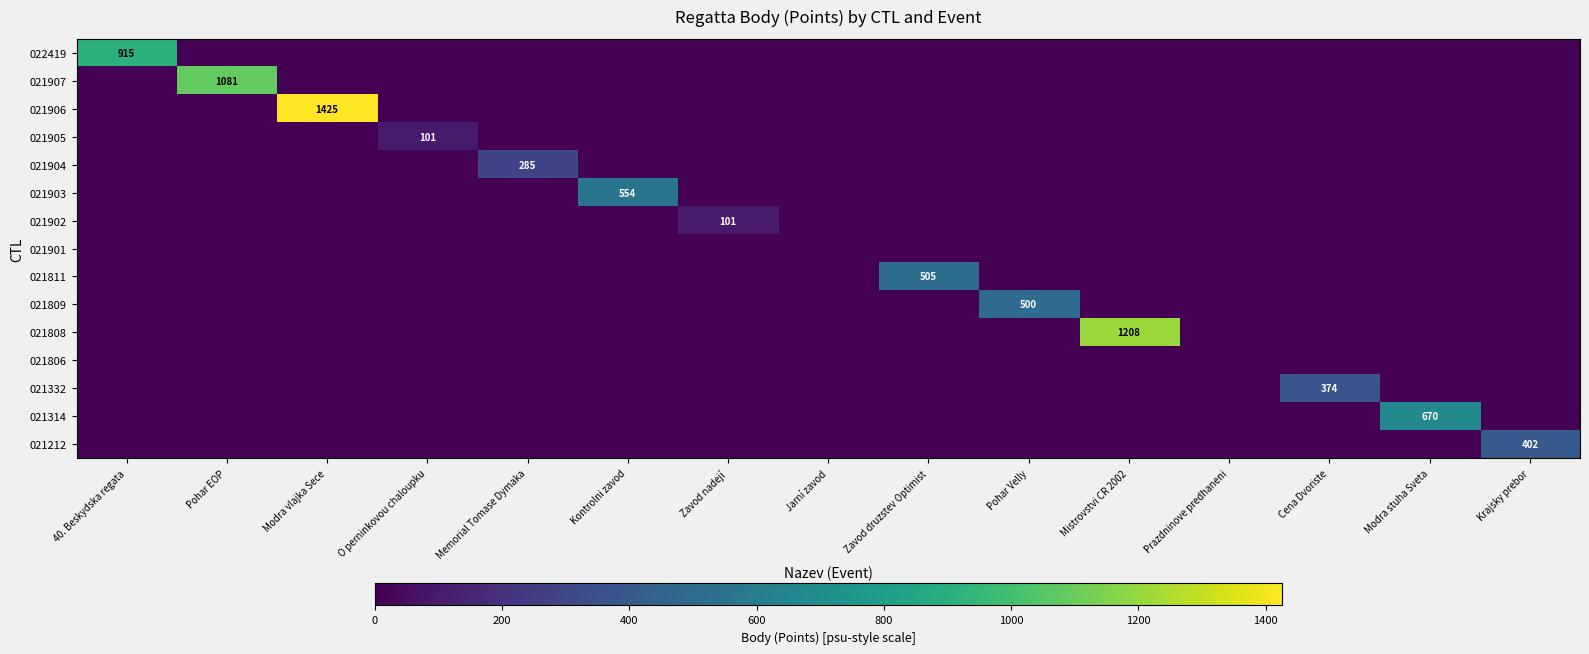

What is the maximum value shown in the chart?

1425